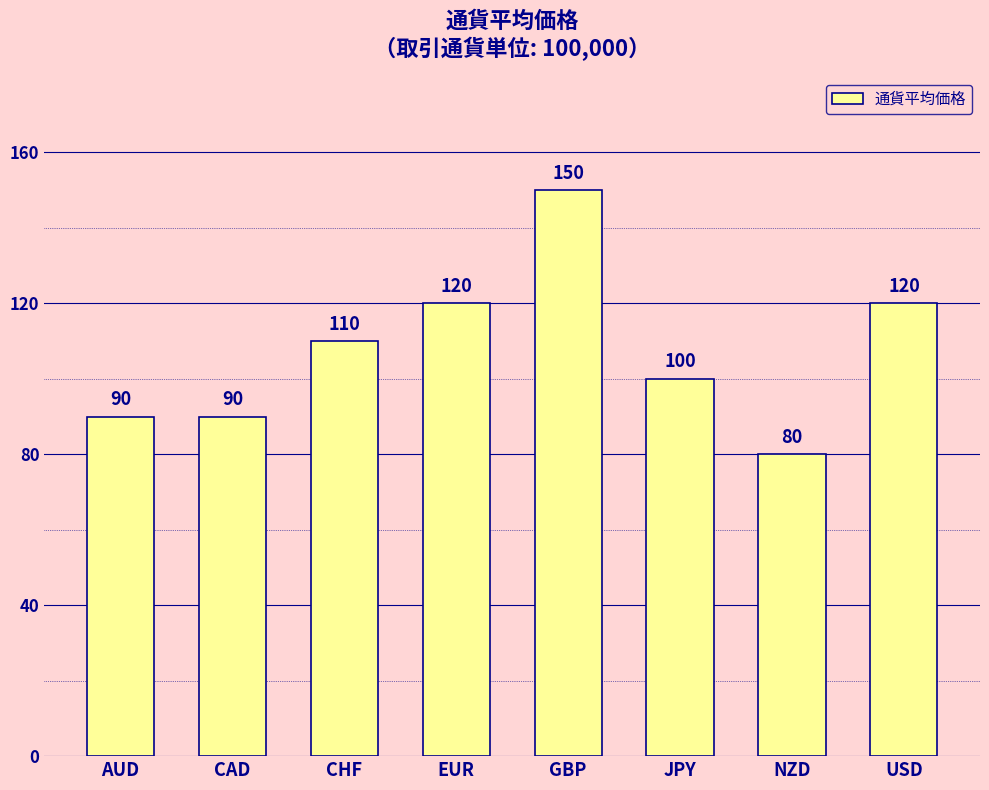

Reading left to right, extract all data points from this chart.

AUD=90	CAD=90	CHF=110	EUR=120	GBP=150	JPY=100	NZD=80	USD=120